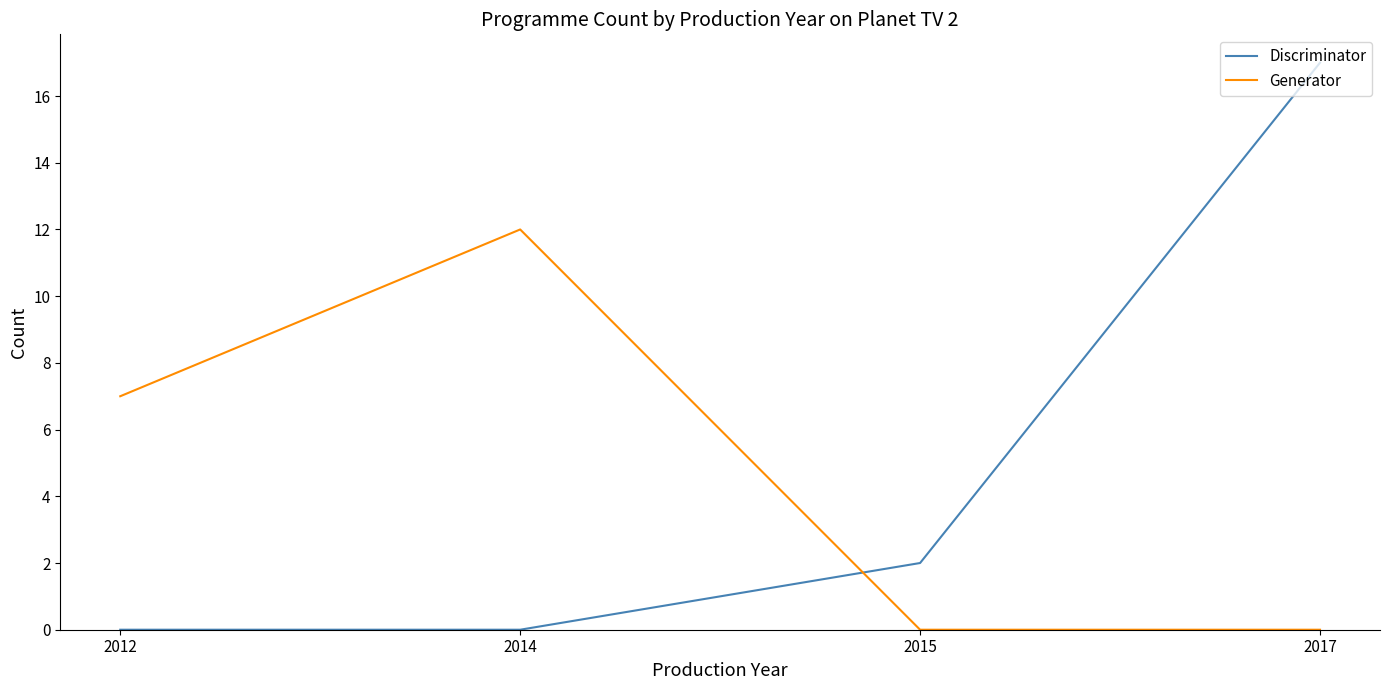

Rank the series at 2014 from highest to lowest value.

Generator, Discriminator